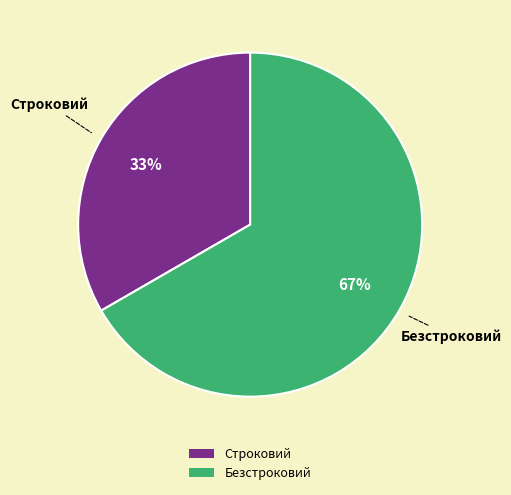

What percentage is the Строковий slice, to the nearest percent?

33%